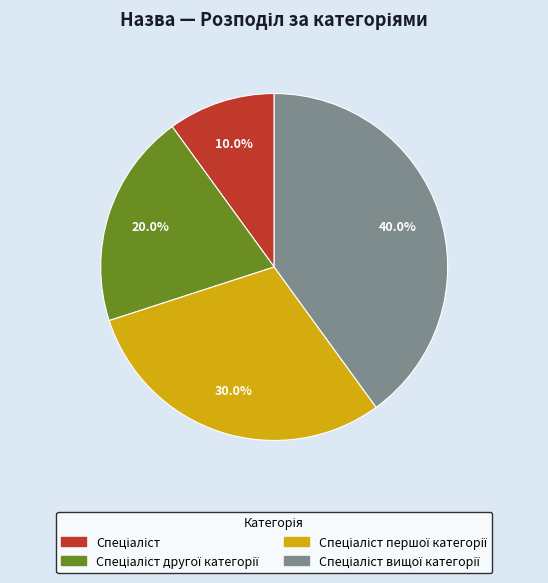

Does any single category account for the majority?

No